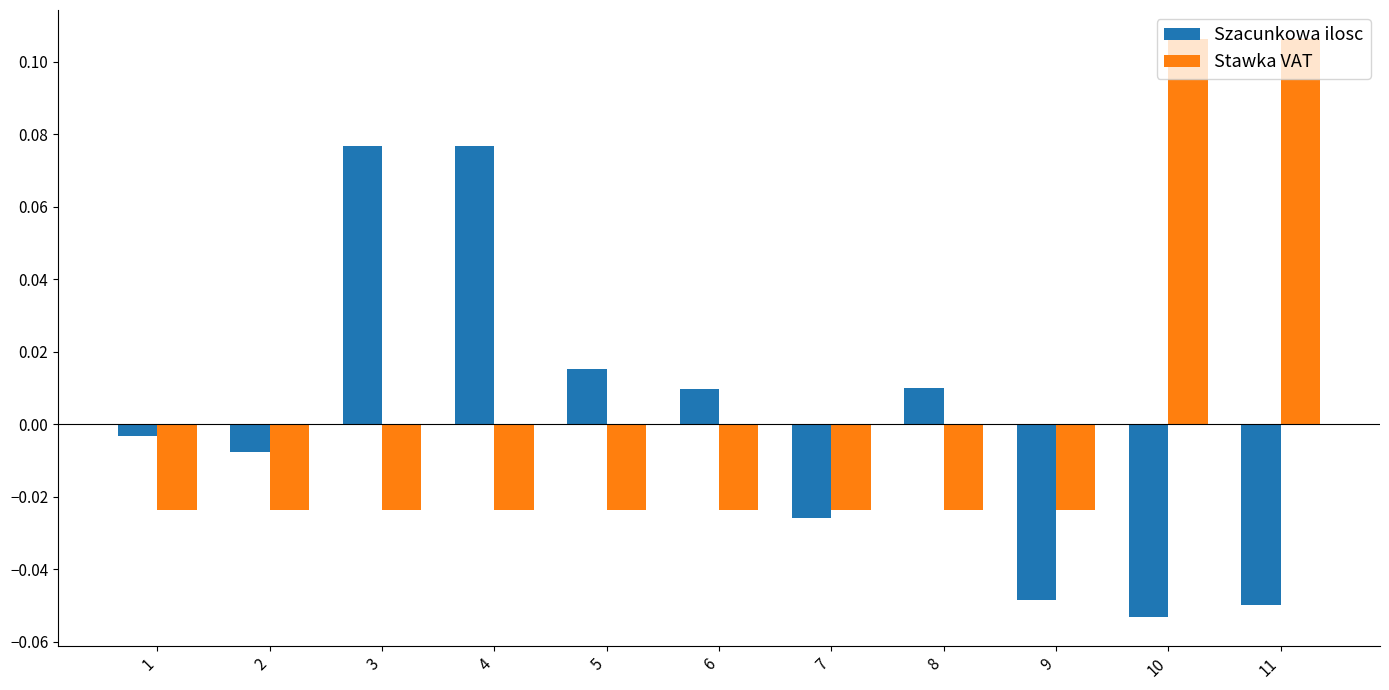

At which label does Szacunkowa ilosc reach its minimum?

10